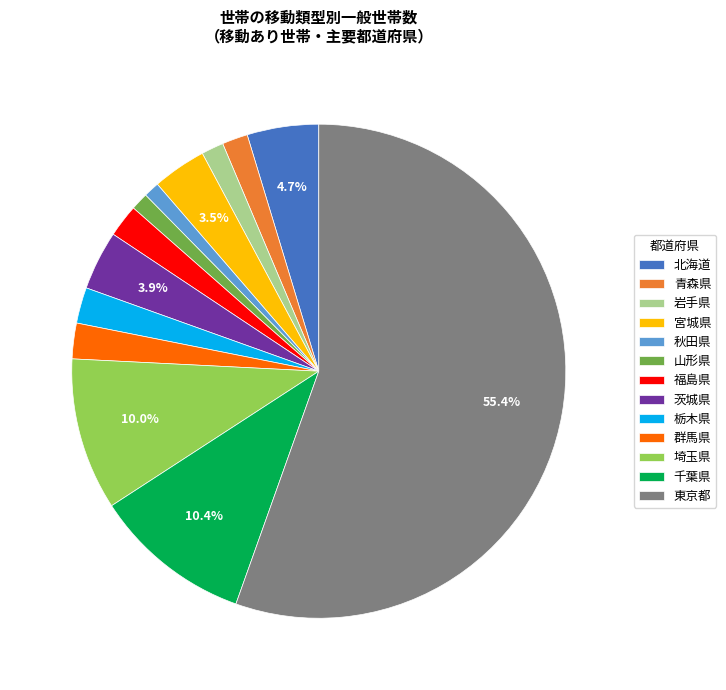

To the nearest percent, what portion does 北海道 represent?

5%